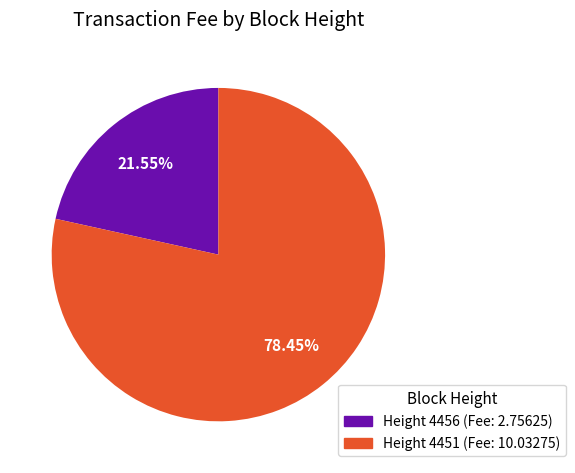

Is there a majority slice in this chart?

Yes